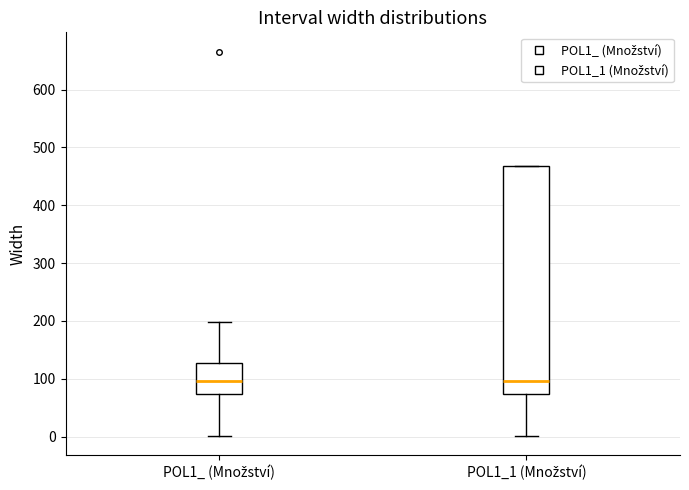

Reading left to right, read every box against the y-axis: the position of its median line, the range the box covers, and the ends of its whiskers. The values are not printed on the chart, so give them approximately, as read against the axis.

POL1_ (Množství): median 100, box 70 to 130, whiskers 0 to 200
POL1_1 (Množství): median 100, box 70 to 470, whiskers 0 to 470